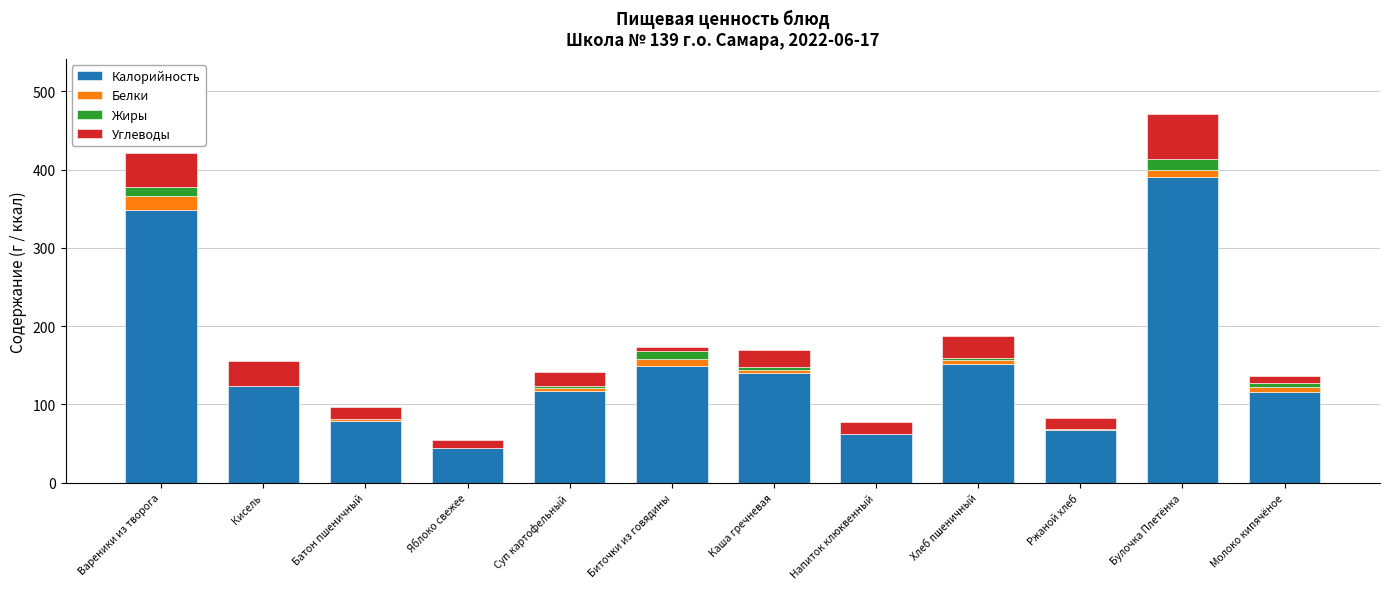

What is the highest value of the Калорийность series?

391